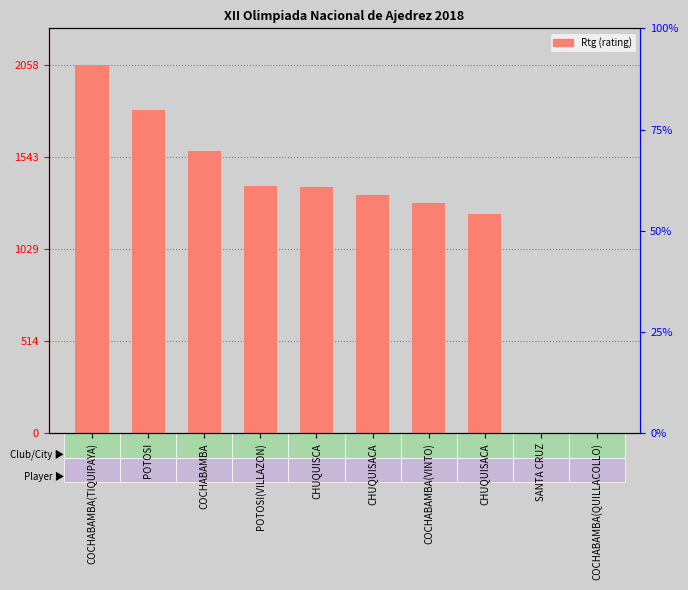

Which category has the highest value across all series?

COCHABAMBA(TIQUIPAYA)